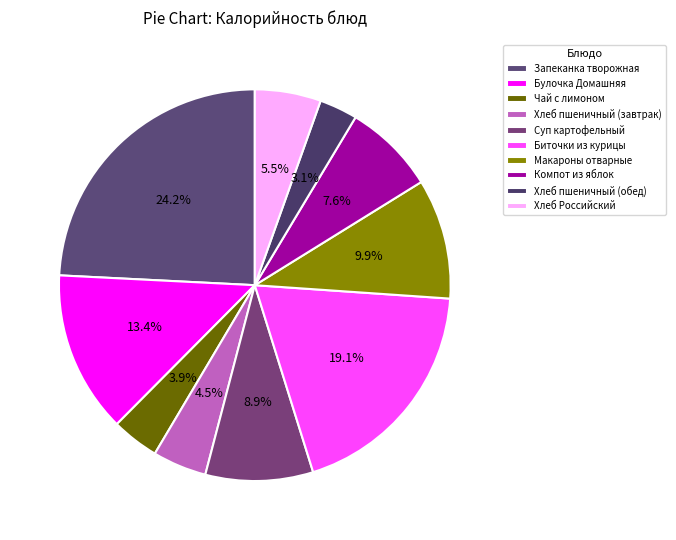

To the nearest percent, what portion does Хлеб пшеничный (завтрак) represent?

4%